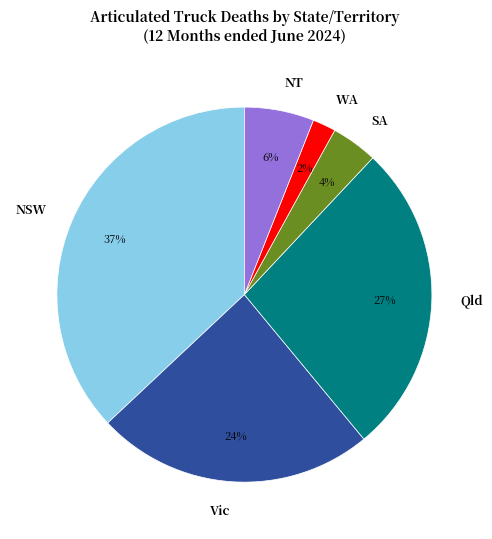

Is WA the majority of the pie?

No